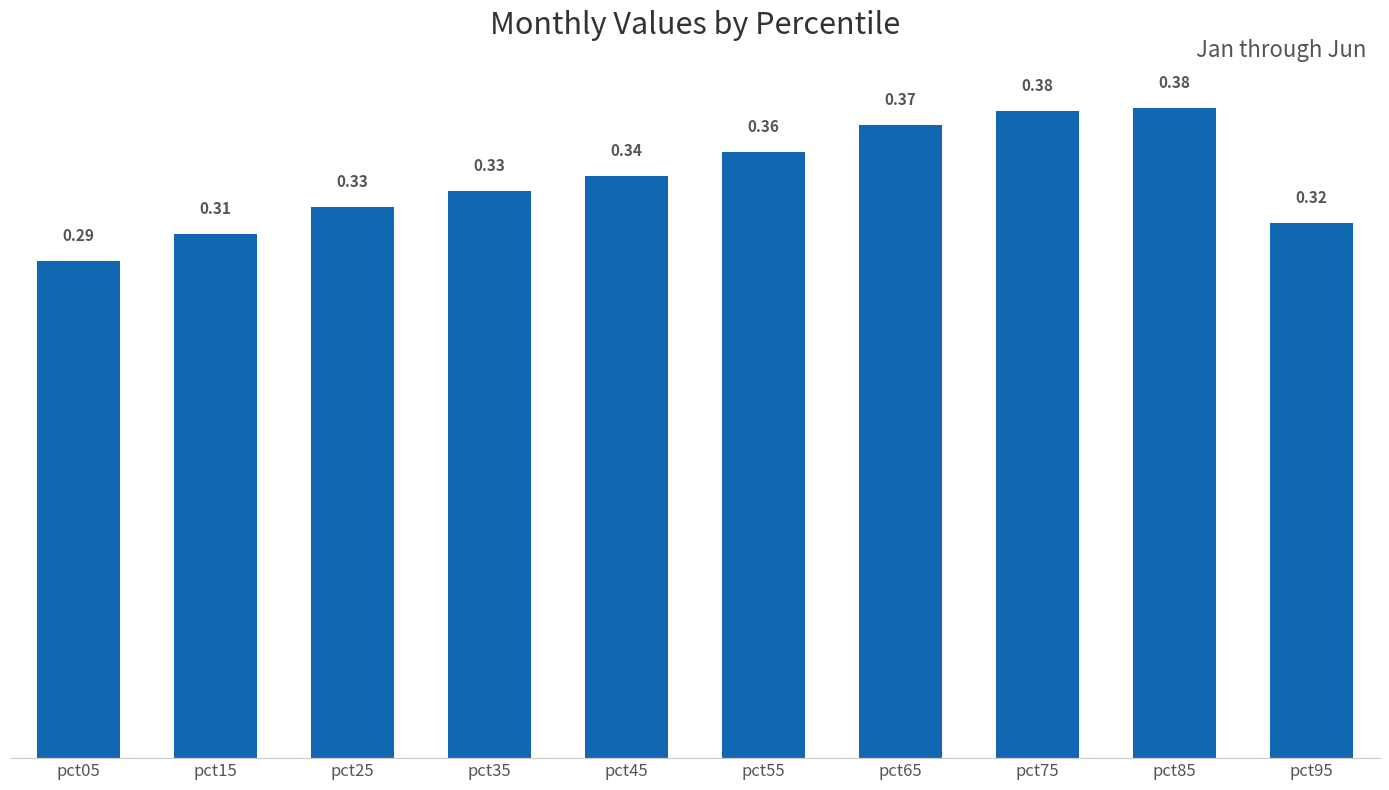

The value at pct85 is 0.5. True or false?

False